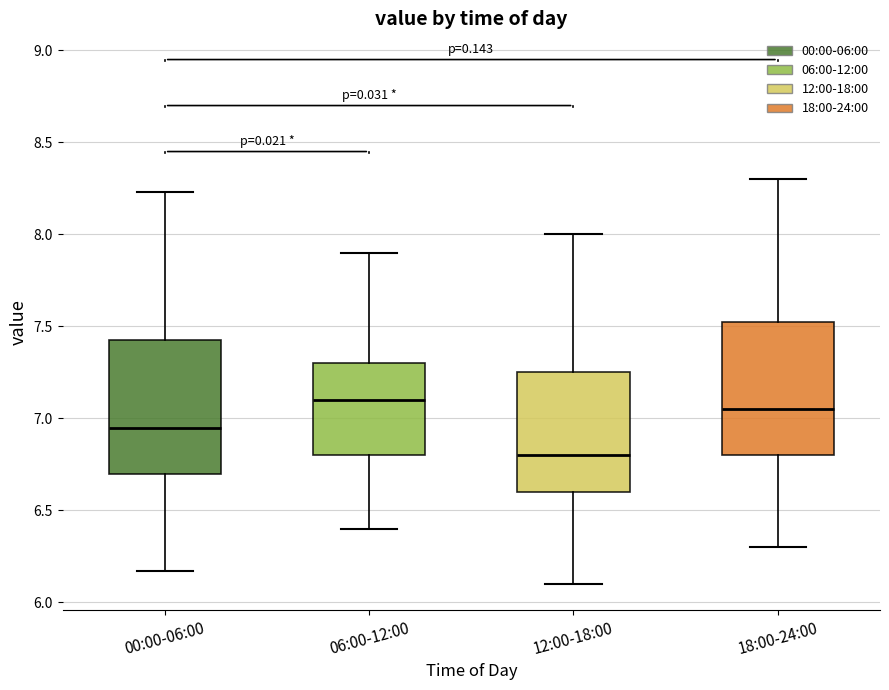

Reading left to right, read every box against the y-axis: the position of its median line, the range the box covers, and the ends of its whiskers. The values are not printed on the chart, so give them approximately, as read against the axis.

00:00-06:00: median 6.95, box 6.70 to 7.45, whiskers 6.15 to 8.25
06:00-12:00: median 7.10, box 6.80 to 7.30, whiskers 6.40 to 7.90
12:00-18:00: median 6.80, box 6.60 to 7.25, whiskers 6.10 to 8.00
18:00-24:00: median 7.05, box 6.80 to 7.55, whiskers 6.30 to 8.30